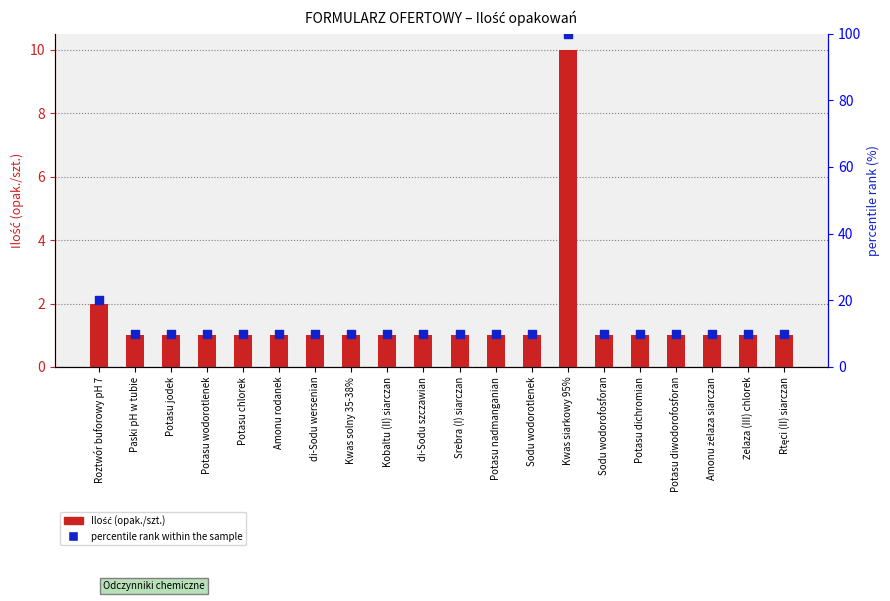

Is the value of Ilość (opak./szt.) at Paski pH w tubie greater than the value of percentile rank within the sample at Potasu dichromian?

No